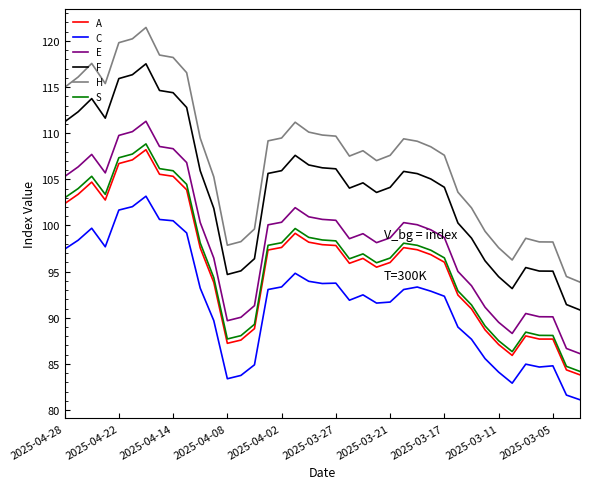

What are all the series names shown in the legend?

A, C, E, F, H, S